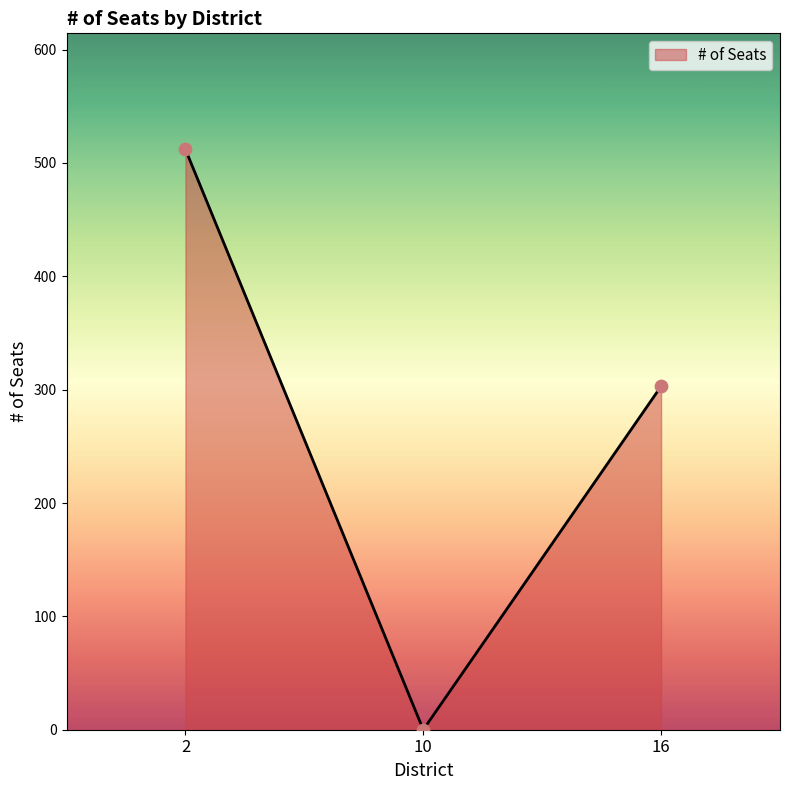

What is the ratio of the value at 16 to the value at 2?

0.6